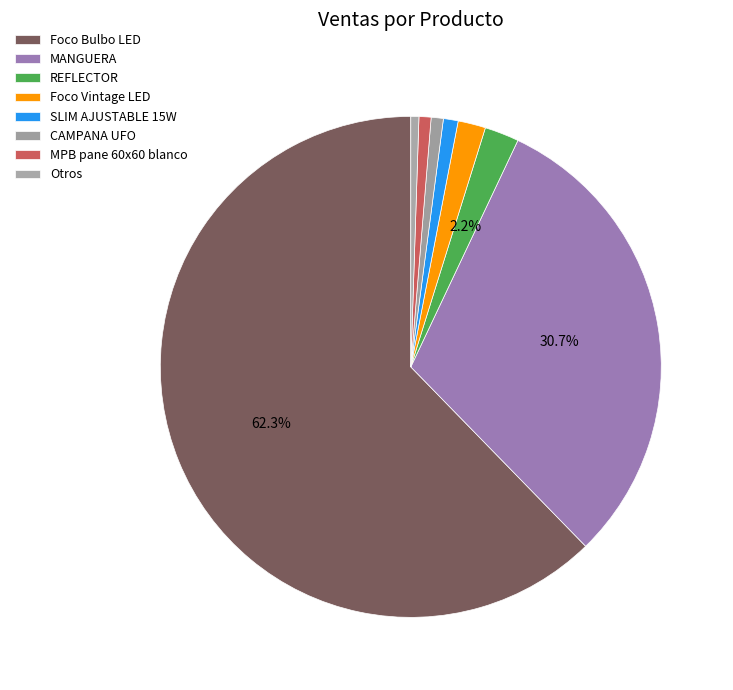

Count the number of slices in the pie.

8